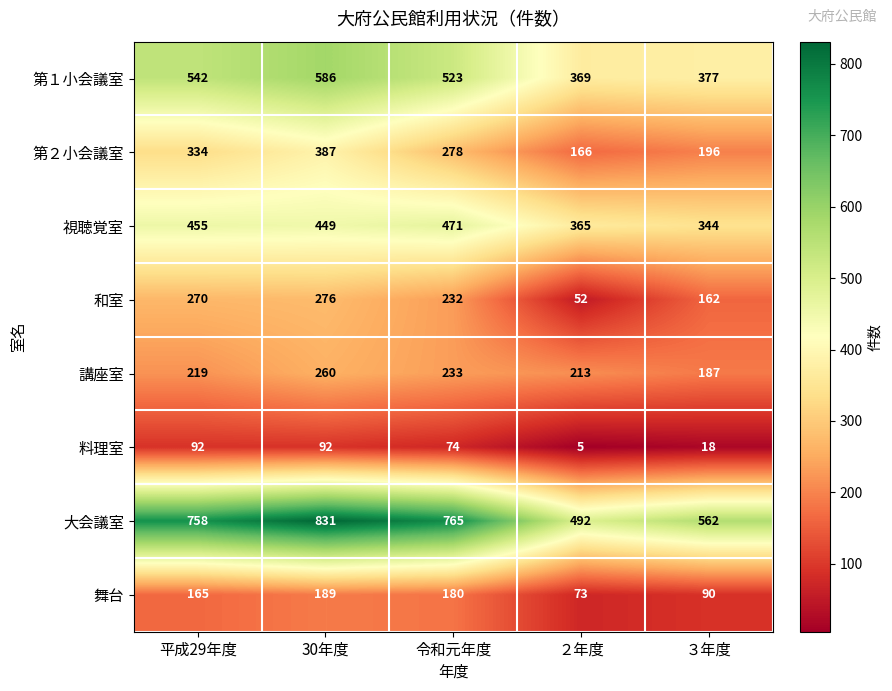

What is the sum of all 大会議室 values?

3408